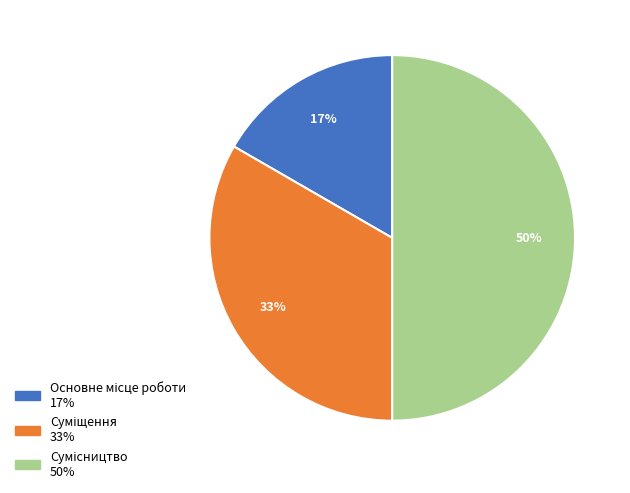

To the nearest percent, what is the average slice percentage?

33%